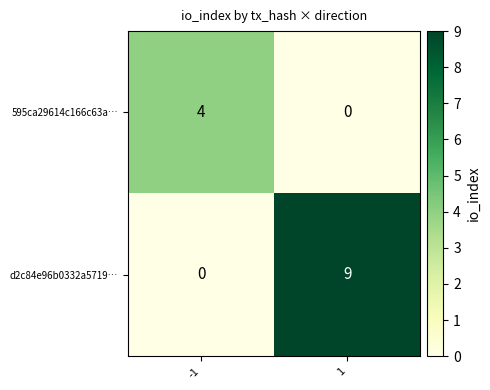

List the series in order of their peak value, lowest first.

595ca29614c166c63a…, d2c84e96b0332a5719…